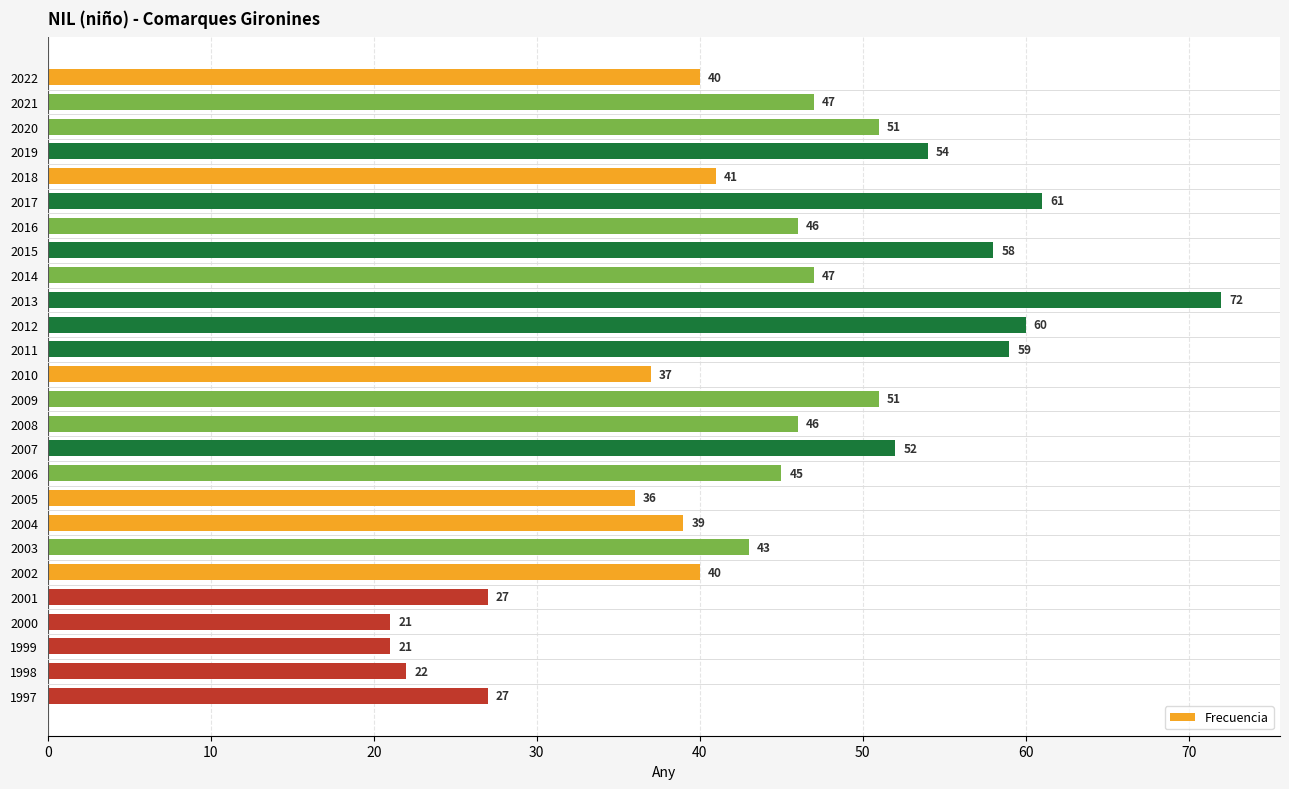

What is the value of the 13th bar from the top?

37